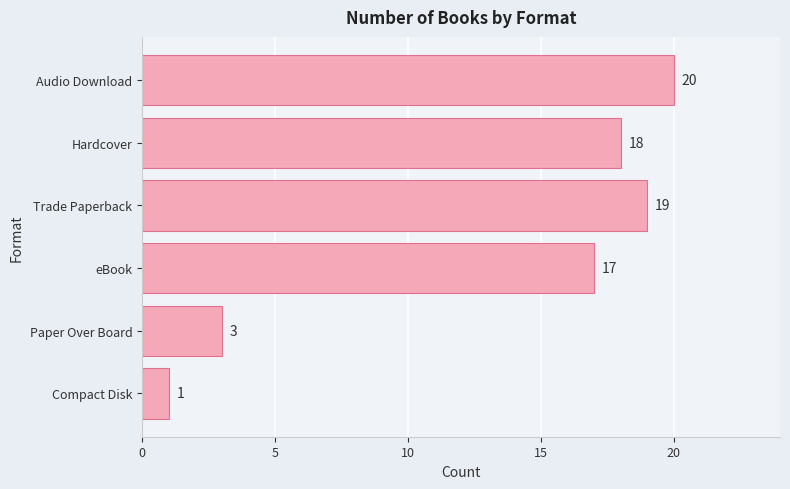

What is the greatest value displayed?

20